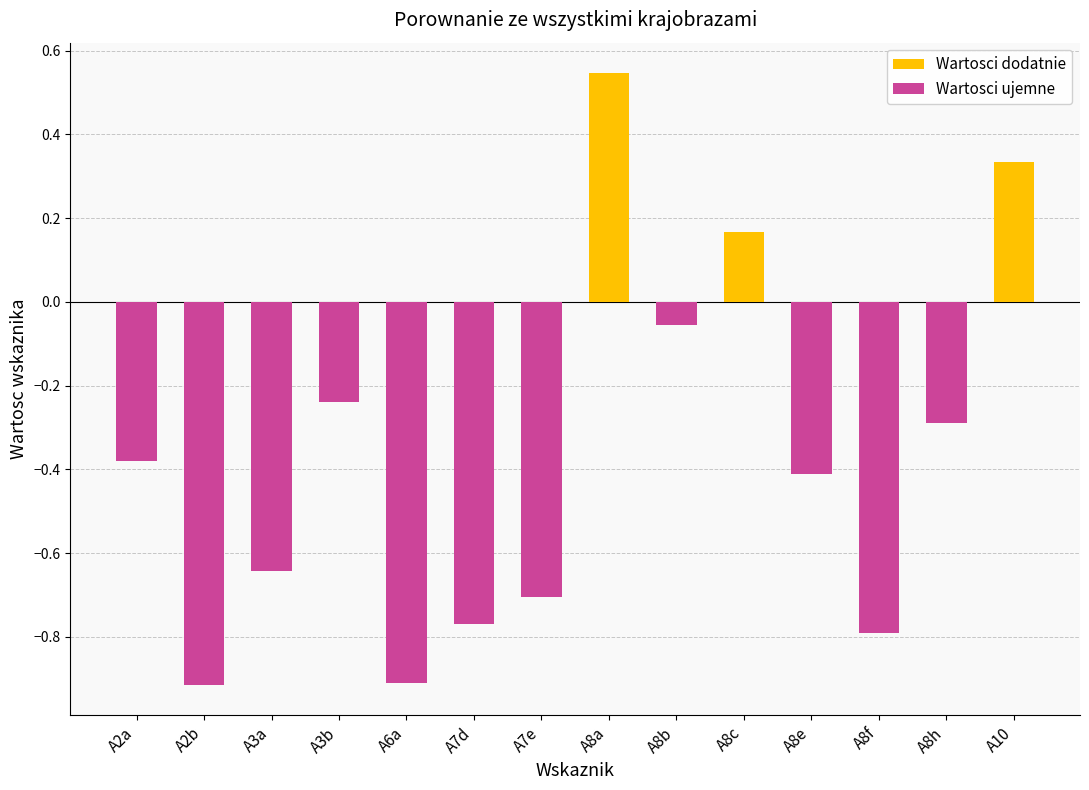

What is the difference between the values at A7d and A2a?

0.4